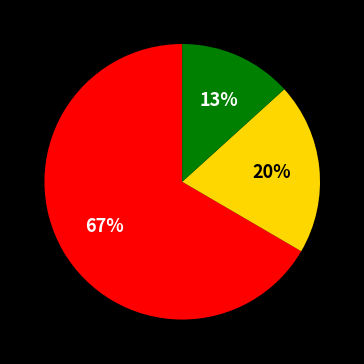

Does any single category account for the majority?

Yes